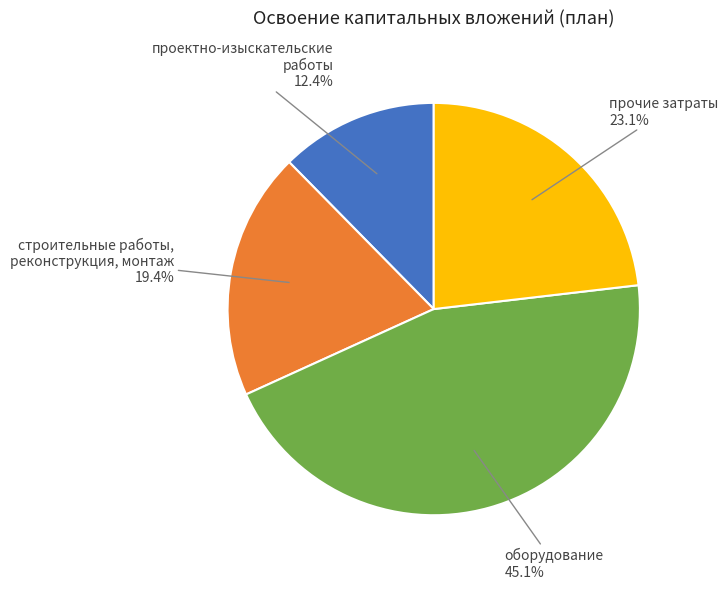

To the nearest percent, what percentage of the pie is строительные работы, реконструкция, монтаж?

19%